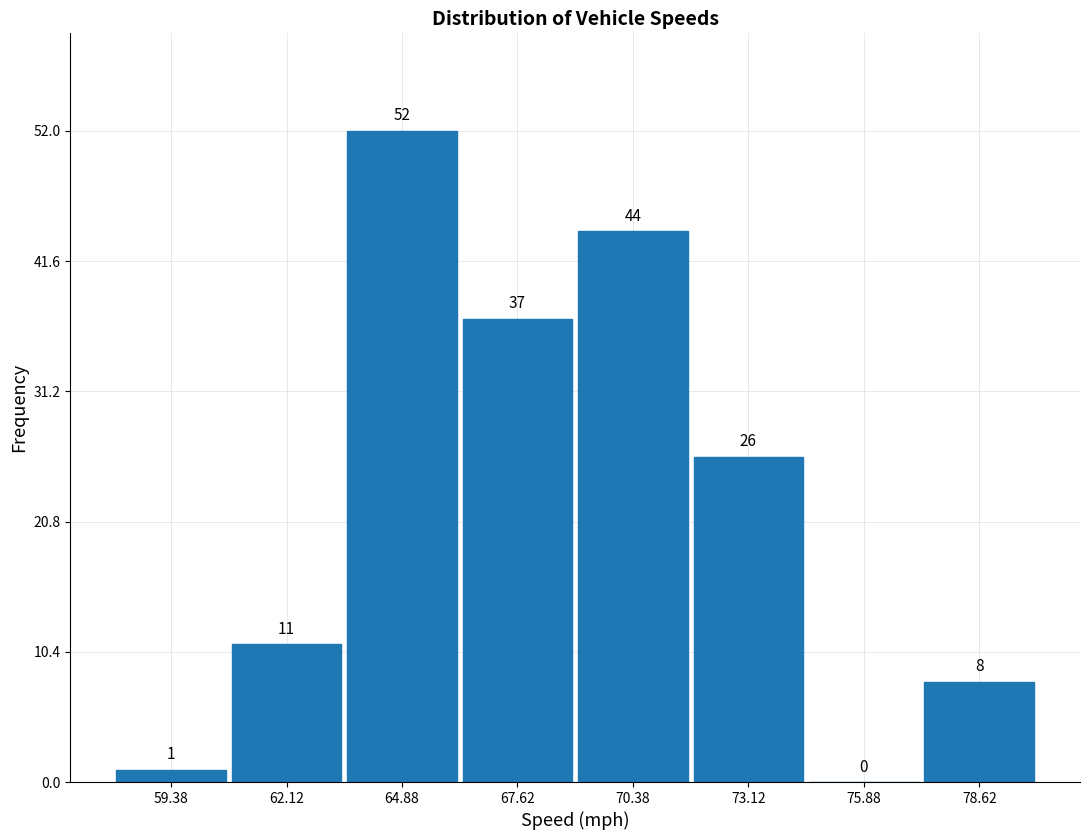

Reading left to right, list every bar in this chart as the range it spans on the x-axis followed by its height. The bar edges are not printed on the chart, so give them approximately, as read against the axis.

58.00 to 60.75: 1
60.75 to 63.50: 11
63.50 to 66.25: 52
66.25 to 69.00: 37
69.00 to 71.75: 44
71.75 to 74.50: 26
74.50 to 77.25: 0
77.25 to 80.00: 8